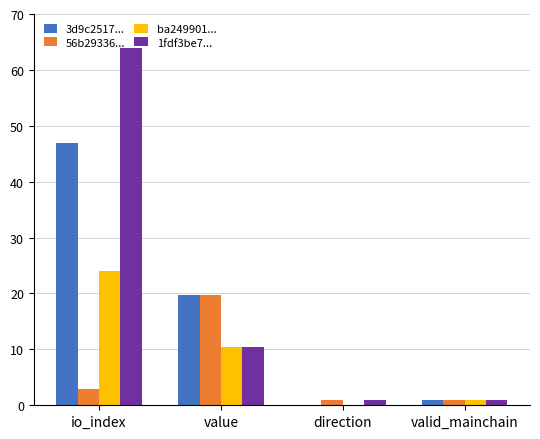

How many data points in ba249901... are above 10?

2